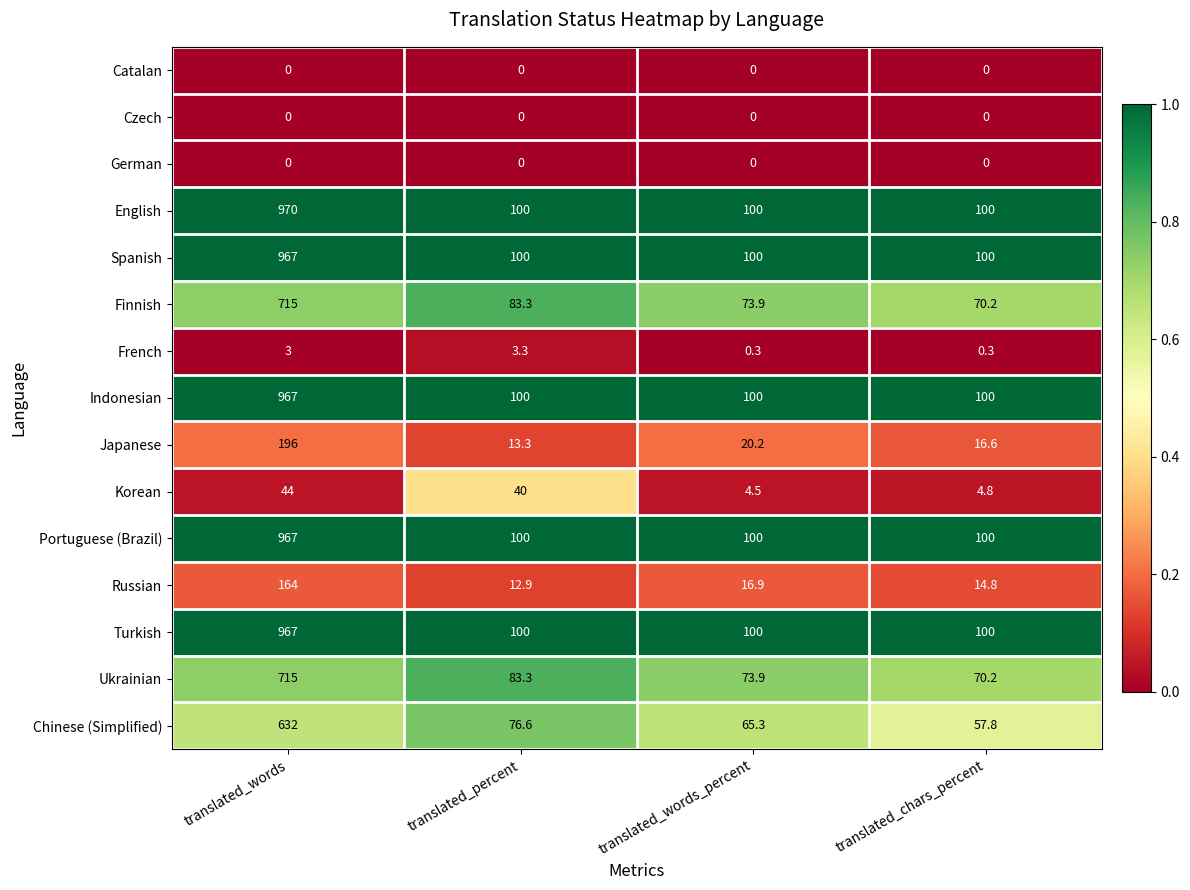

Is it true that Indonesian equals 1381.2 at translated_words?

False